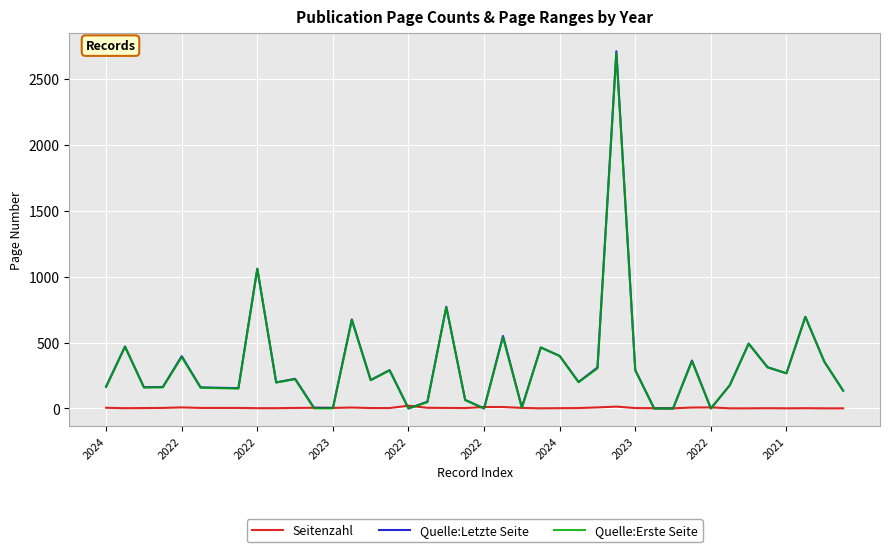

Which series has the largest range (max minus min)?

Quelle:Letzte Seite